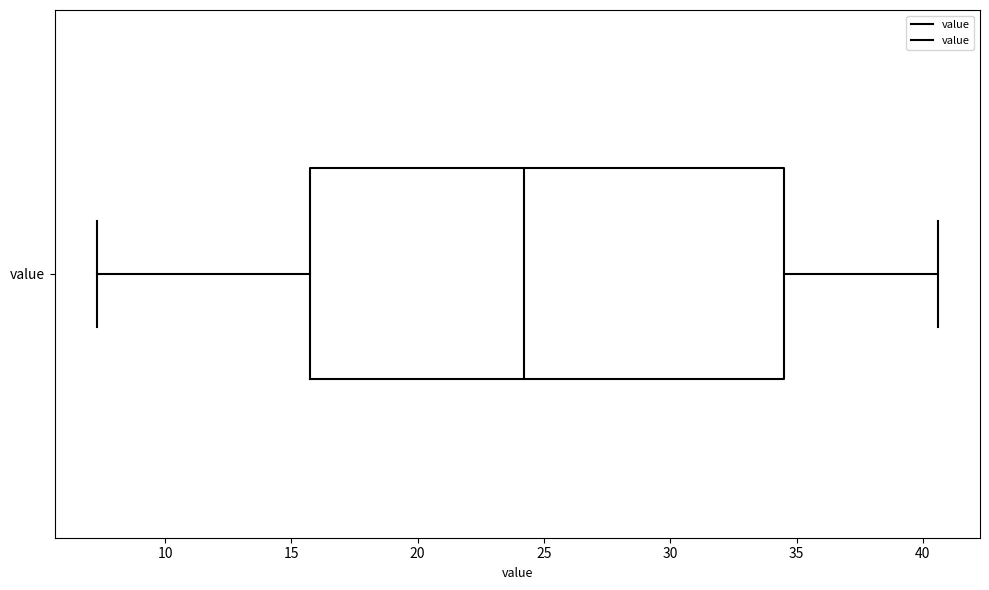

Read this box plot against the x-axis: the position of the median line, the range covered by the box, and the ends of both whiskers. The values are not printed on the chart, so give them approximately, as read against the axis.

median 24.0, box 16.0 to 34.5, whiskers 7.5 to 40.5